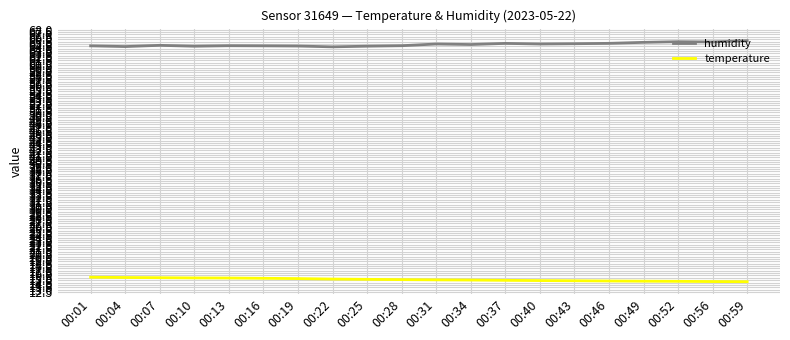

True or false: temperature and humidity intersect in this chart.

False